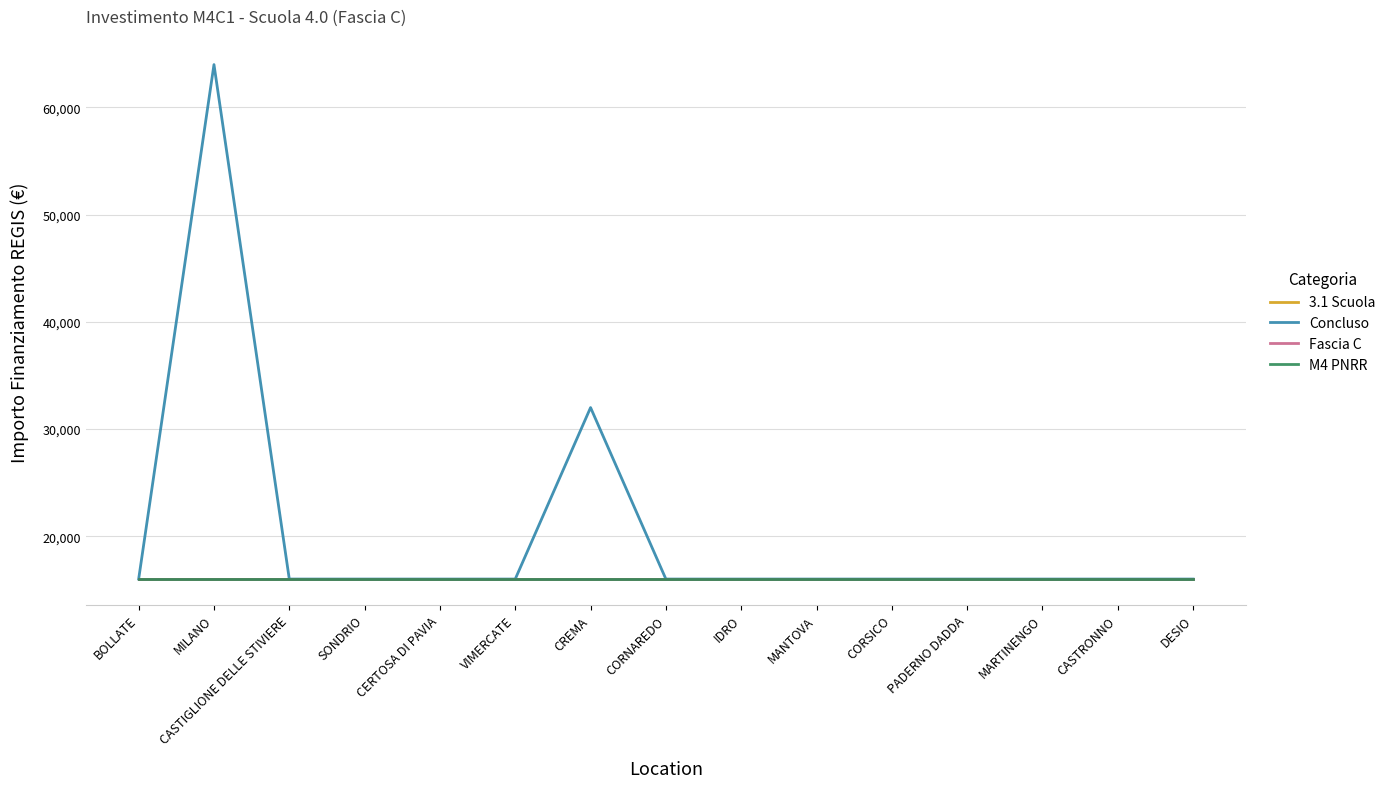

What is the lowest value of the 3.1 Scuola series?

16000